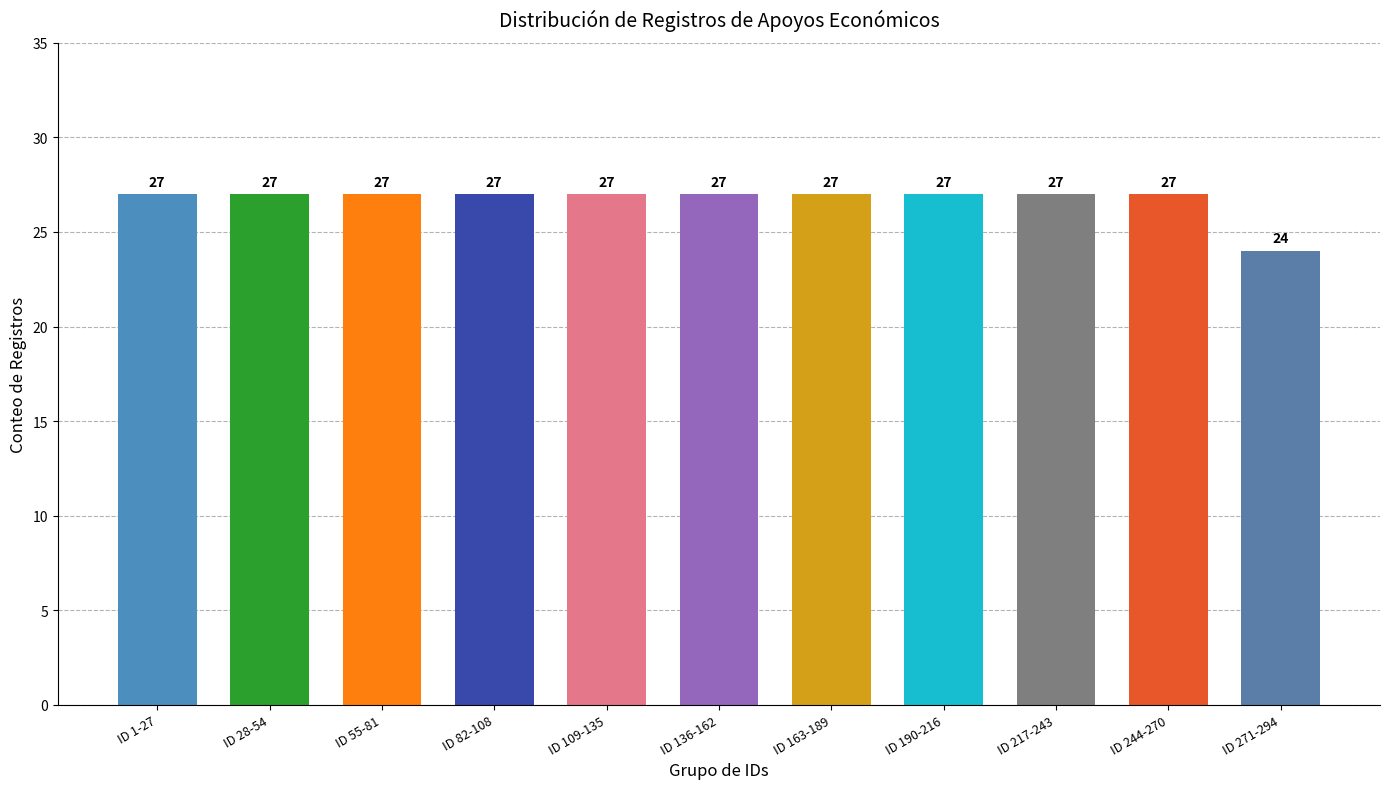

Reading left to right, list all the values displayed in this chart.

27	27	27	27	27	27	27	27	27	27	24